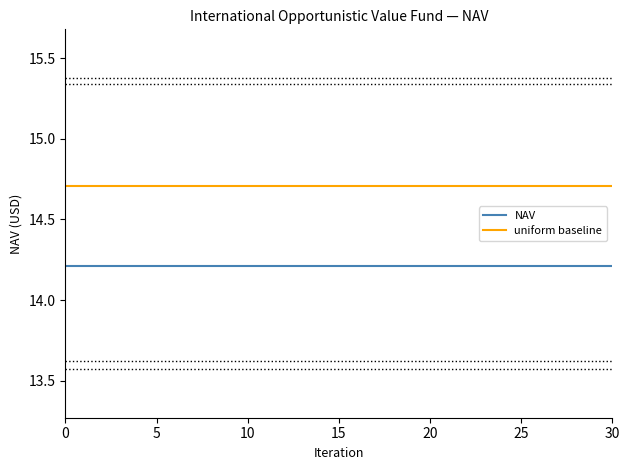

How many categories are shown in the chart?

31